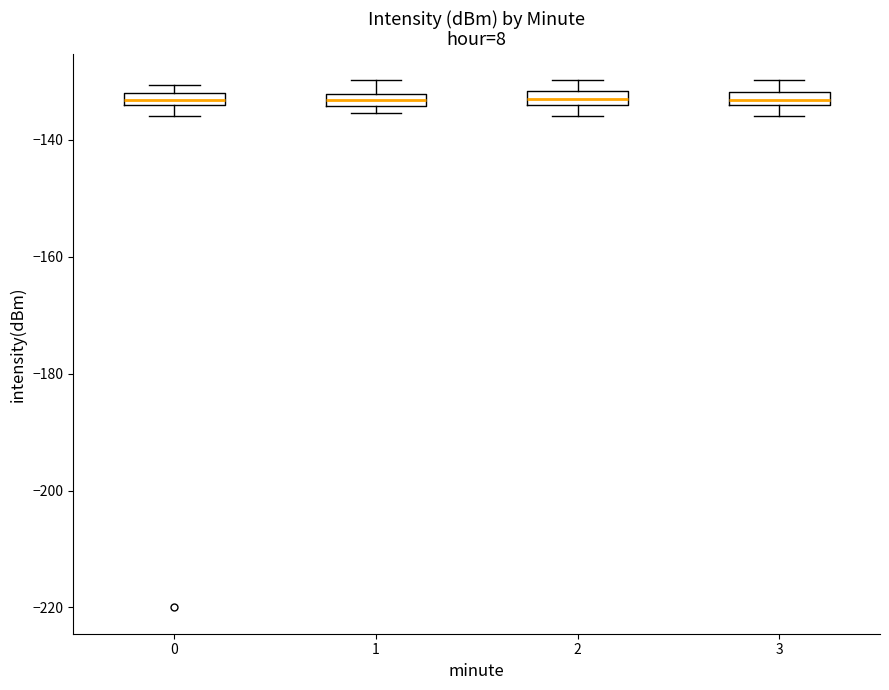

Where is the lower edge of the box at x = 3 on the y-axis? The values are not printed on the chart, so give them approximately, as read against the axis.

-134